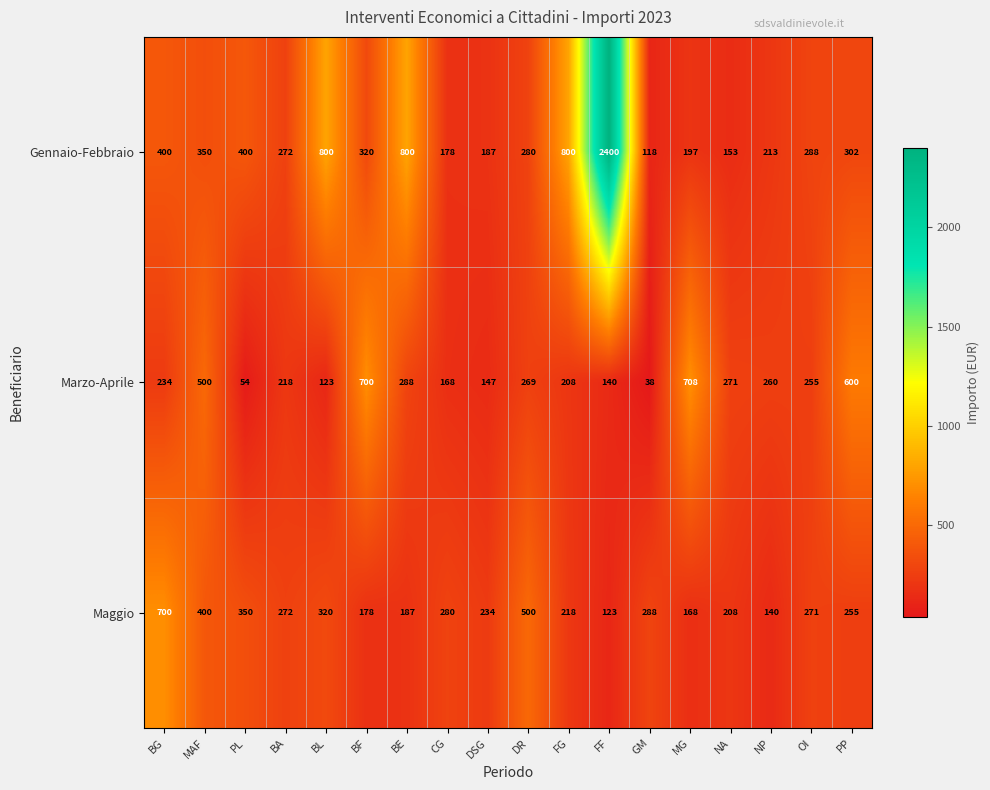

Is the value of Marzo-Aprile at BA greater than the value of Gennaio-Febbraio at FG?

No